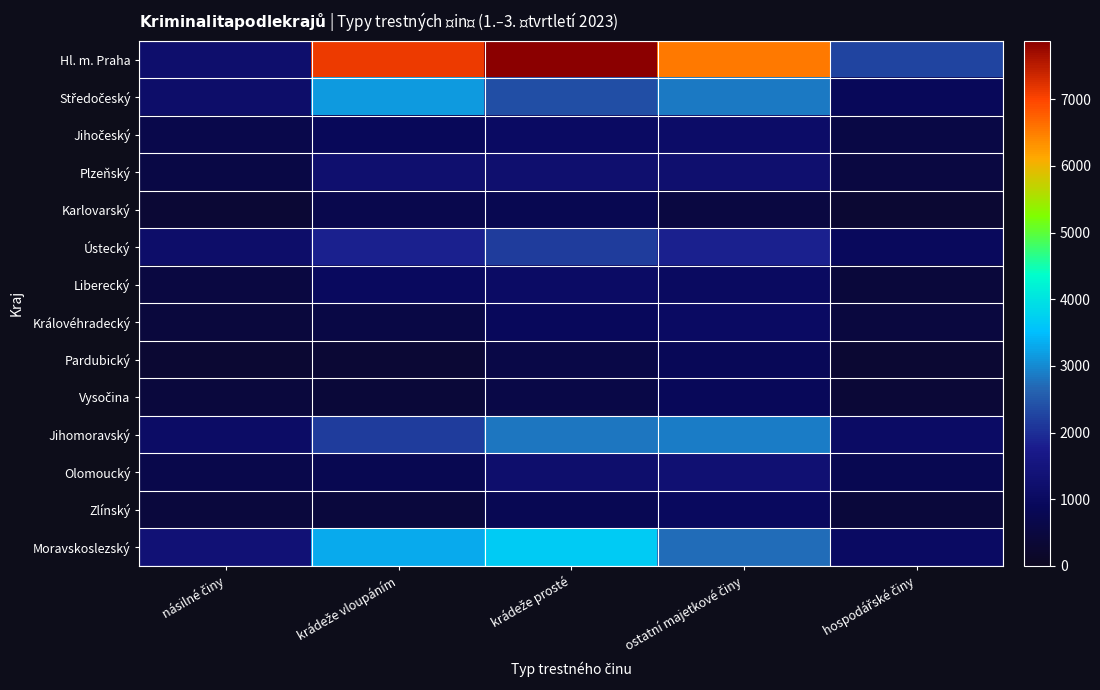

At hospodářské činy, list the series in order from largest to smallest.

Hl. m. Praha, Jihomoravský, Moravskoslezský, Ústecký, Středočeský, Olomoucký, Jihočeský, Plzeňský, Královéhradecký, Liberecký, Zlínský, Vysočina, Karlovarský, Pardubický